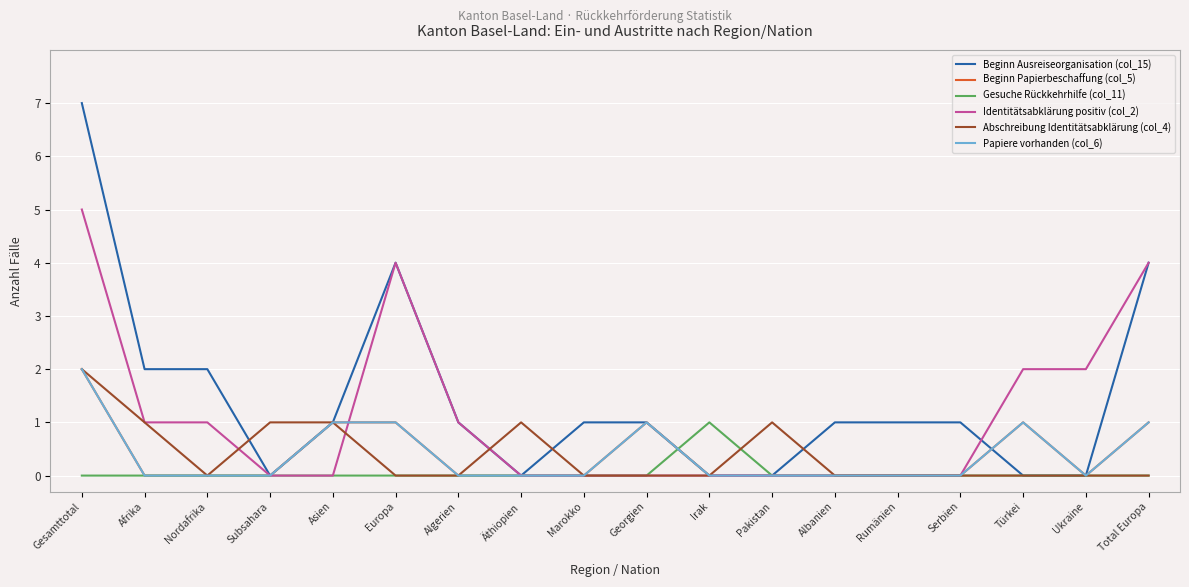

How many interior local peaks does the Gesuche Rückkehrhilfe (col_11) series have?

1